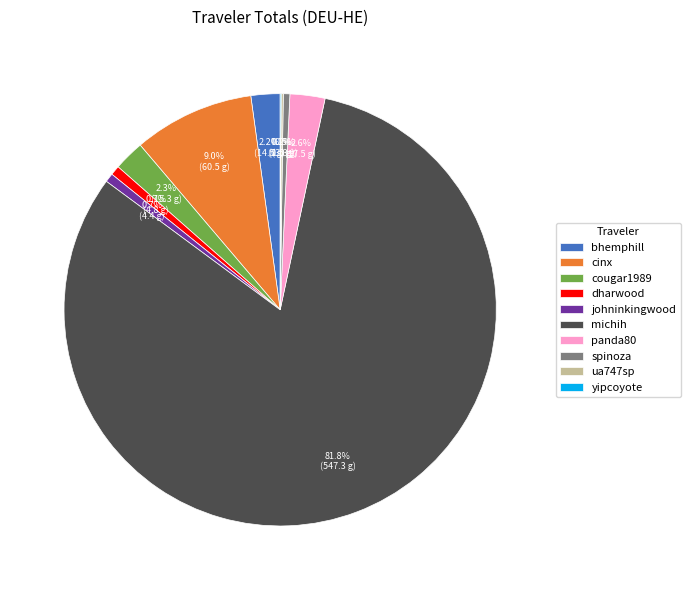

Approximately how many times larger is the value at panda80 compared to cougar1989?

1.1